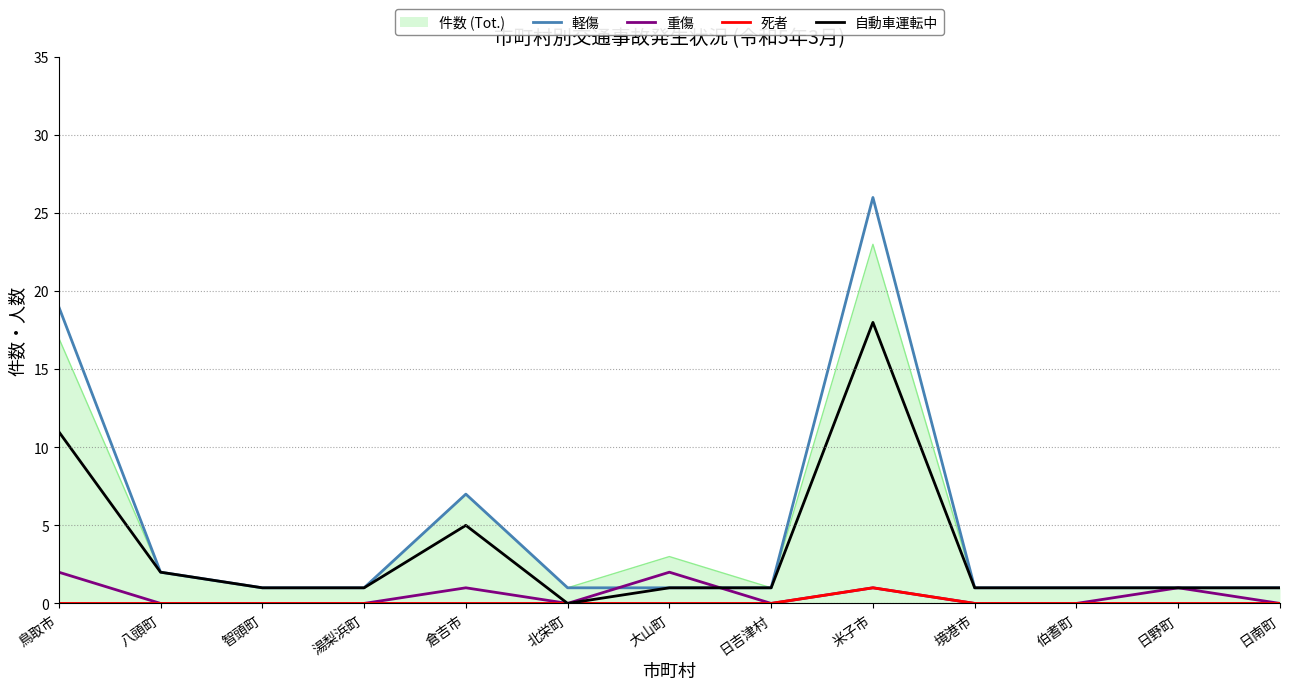

Does the chart have visible grid lines?

No